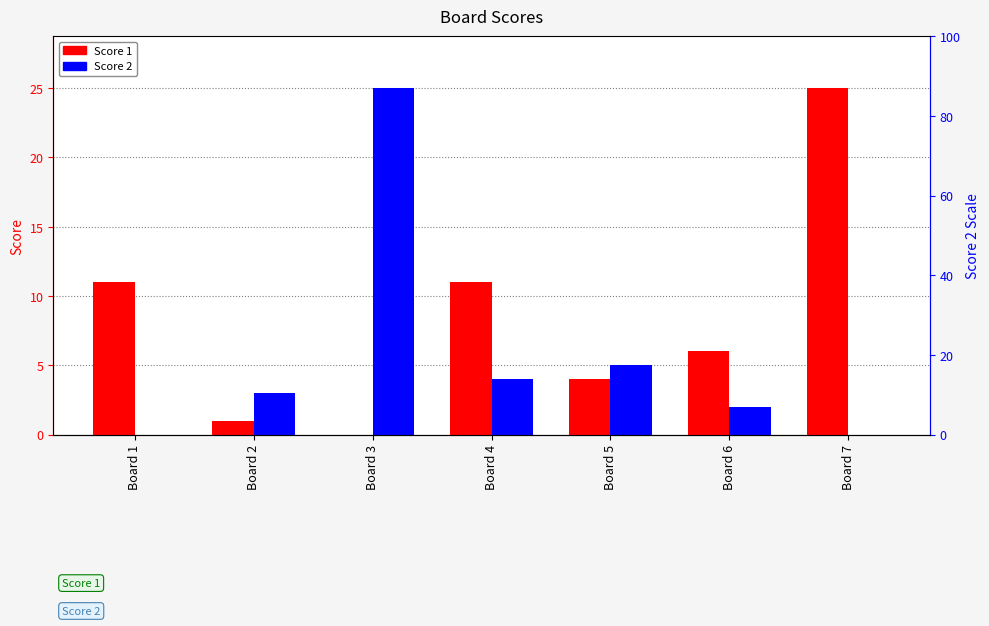

What is the sum of the Score 1 values at Board 7 and Board 6?

31